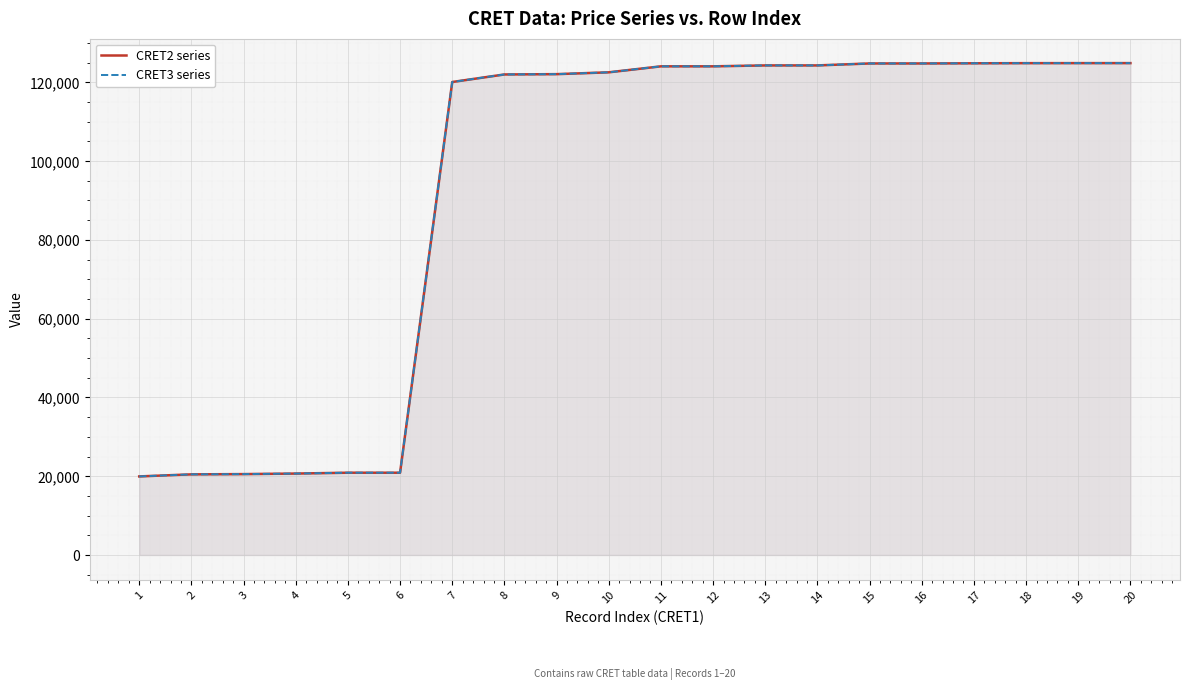

True or false: CRET2 series has a value of 29048 at 1.

False